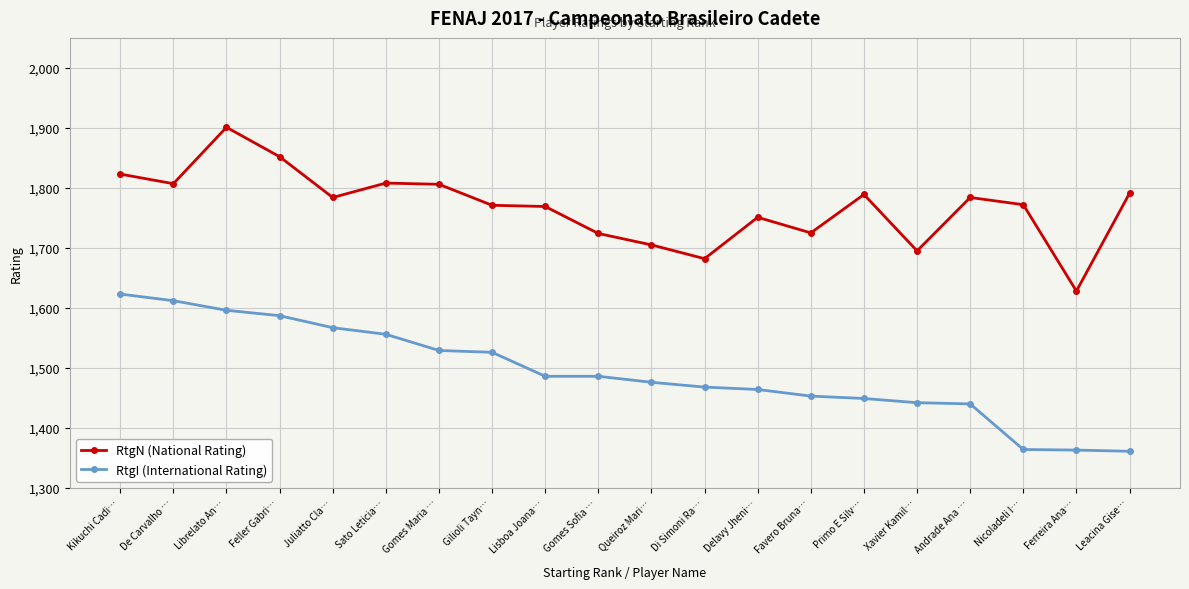

List the series in order of their peak value, highest first.

RtgN (National Rating), RtgI (International Rating)